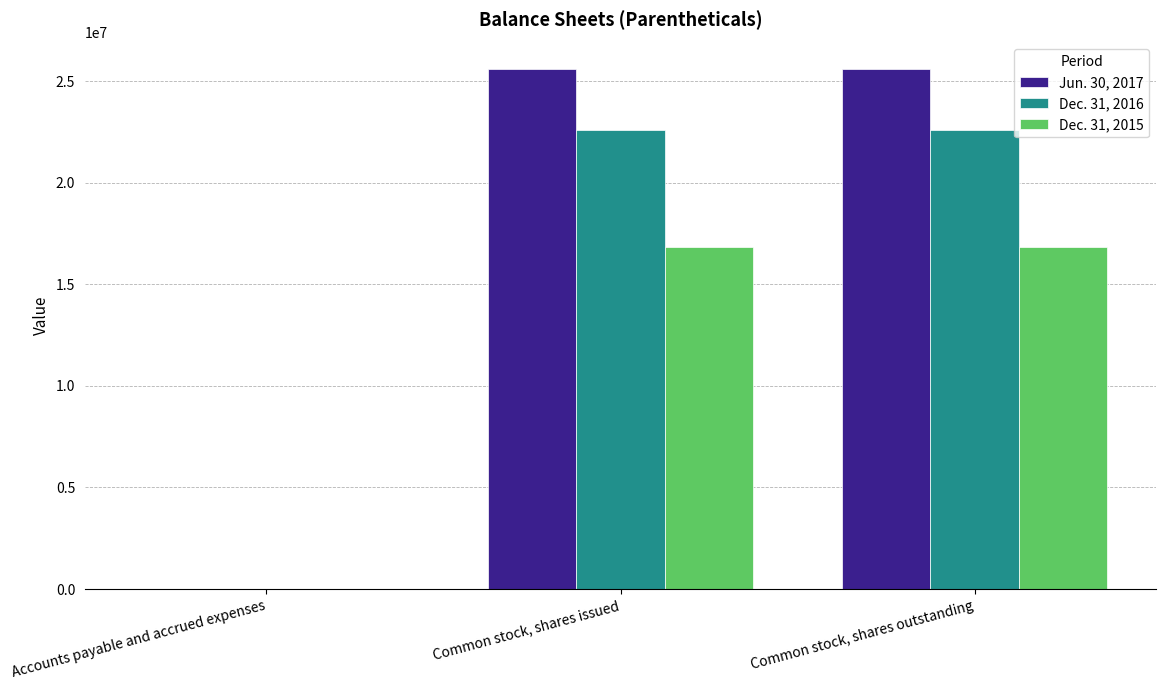

Is it true that Dec. 31, 2016 equals 22588184 at Common stock, shares outstanding?

True